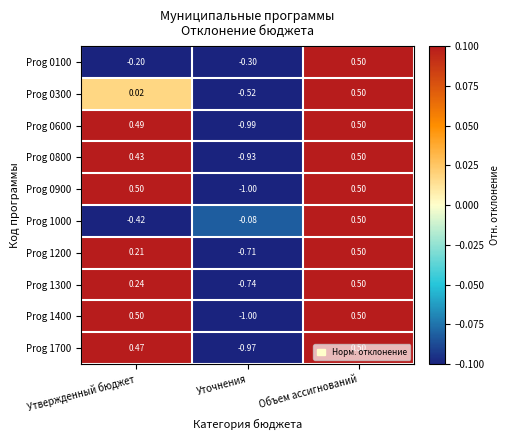

At which category does the chart reach its minimum across all series?

Уточнения